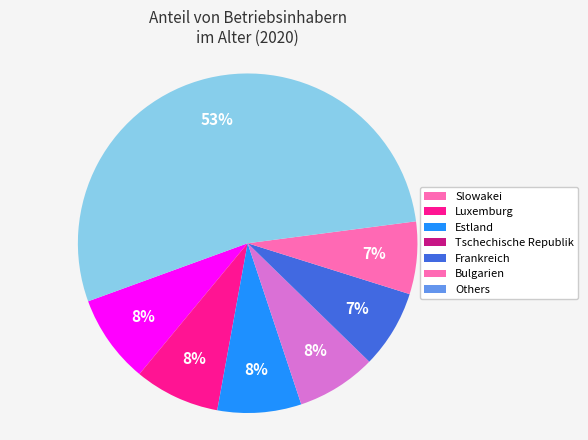

Which slice is the largest?

Others